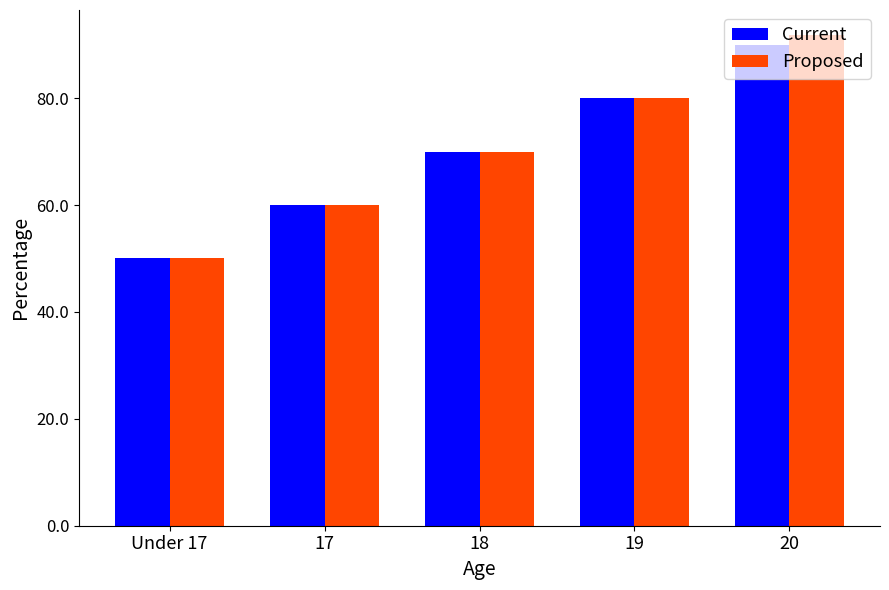

Reading left to right, what are all the values shown in this chart?

Current: Under 17=50.0	17=60.0	18=70.0	19=80.0	20=90.0
Proposed: Under 17=50.0	17=60.0	18=70.0	19=80.0	20=91.9